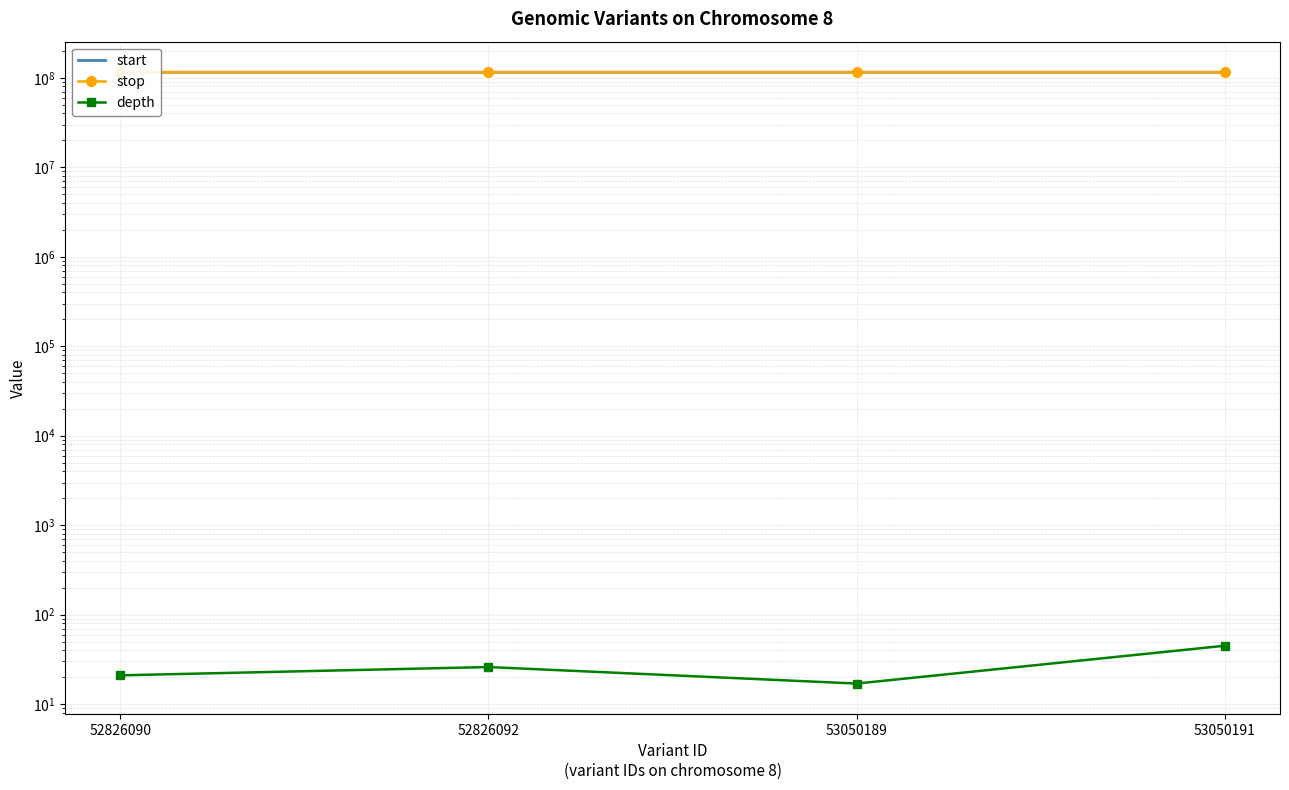

True or false: depth and start intersect in this chart.

False